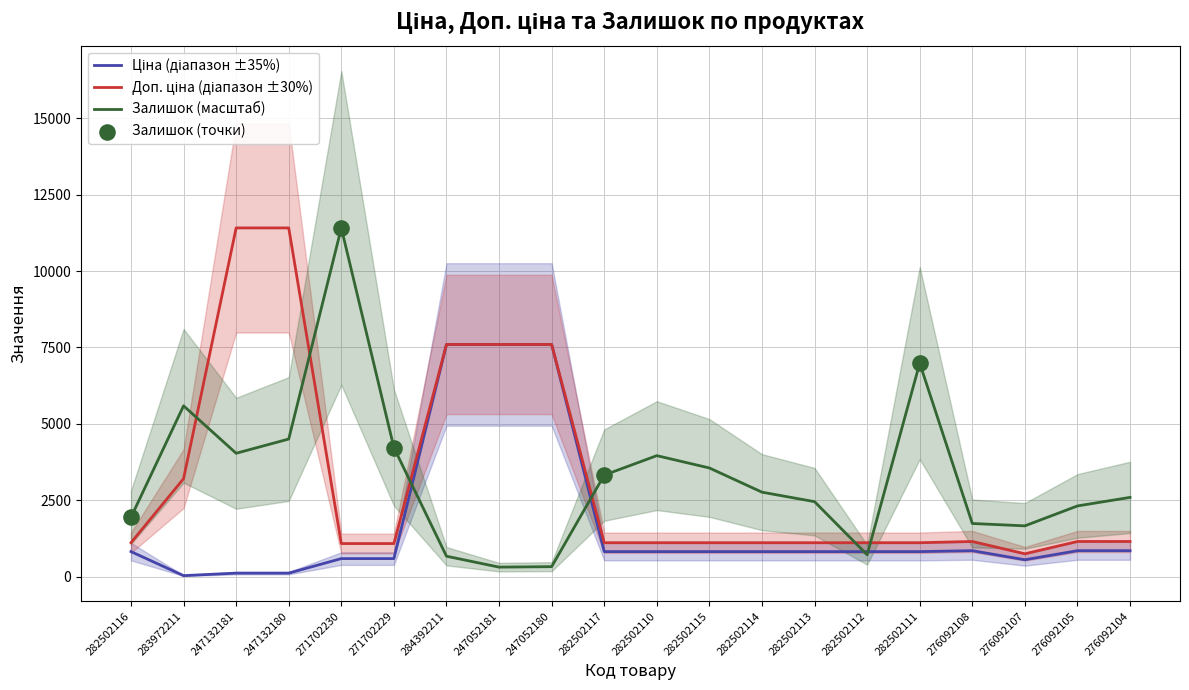

What is the total value across all series at 247132180?

16026.0